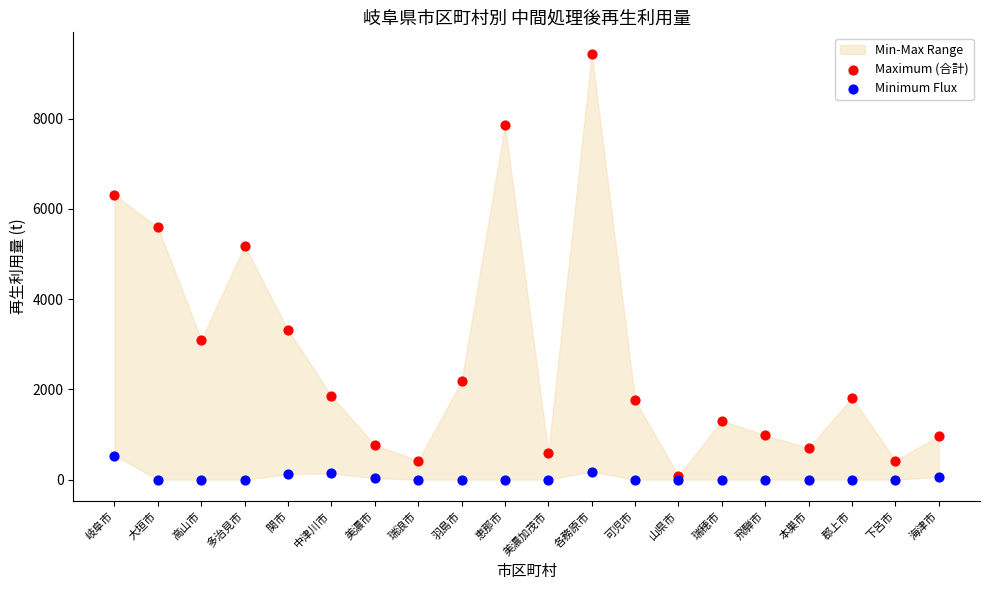

Across all series, what Y value is closest to 4720?

5183